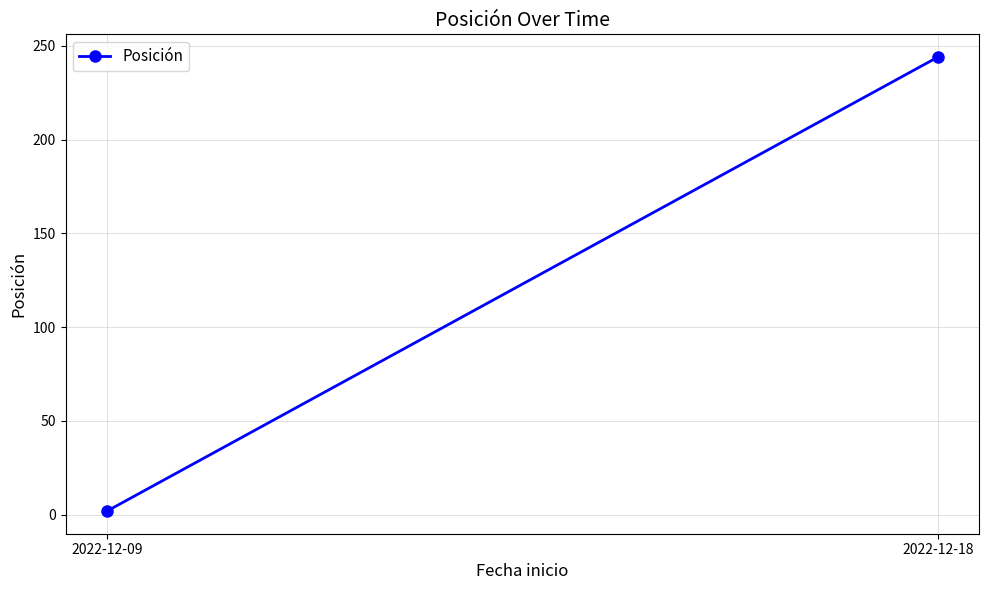

What is the average value?

123